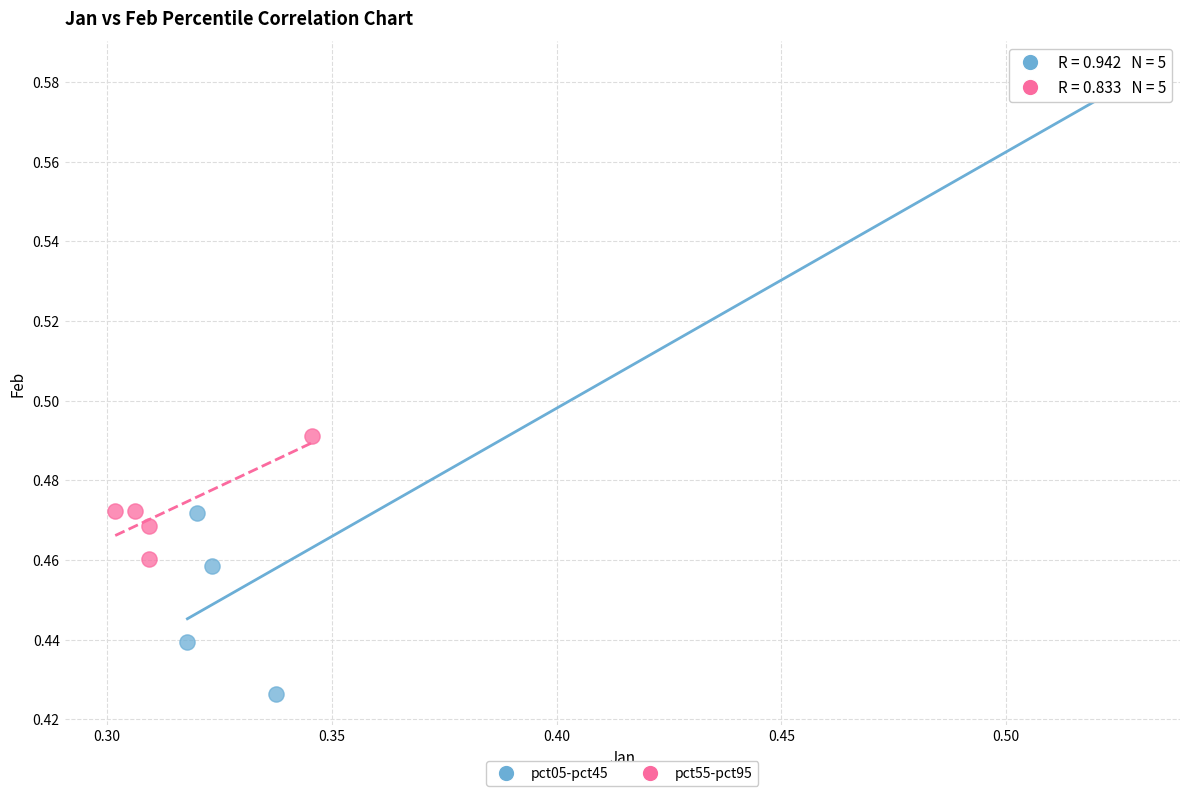

Which series contains the highest Y value?

pct05-pct45